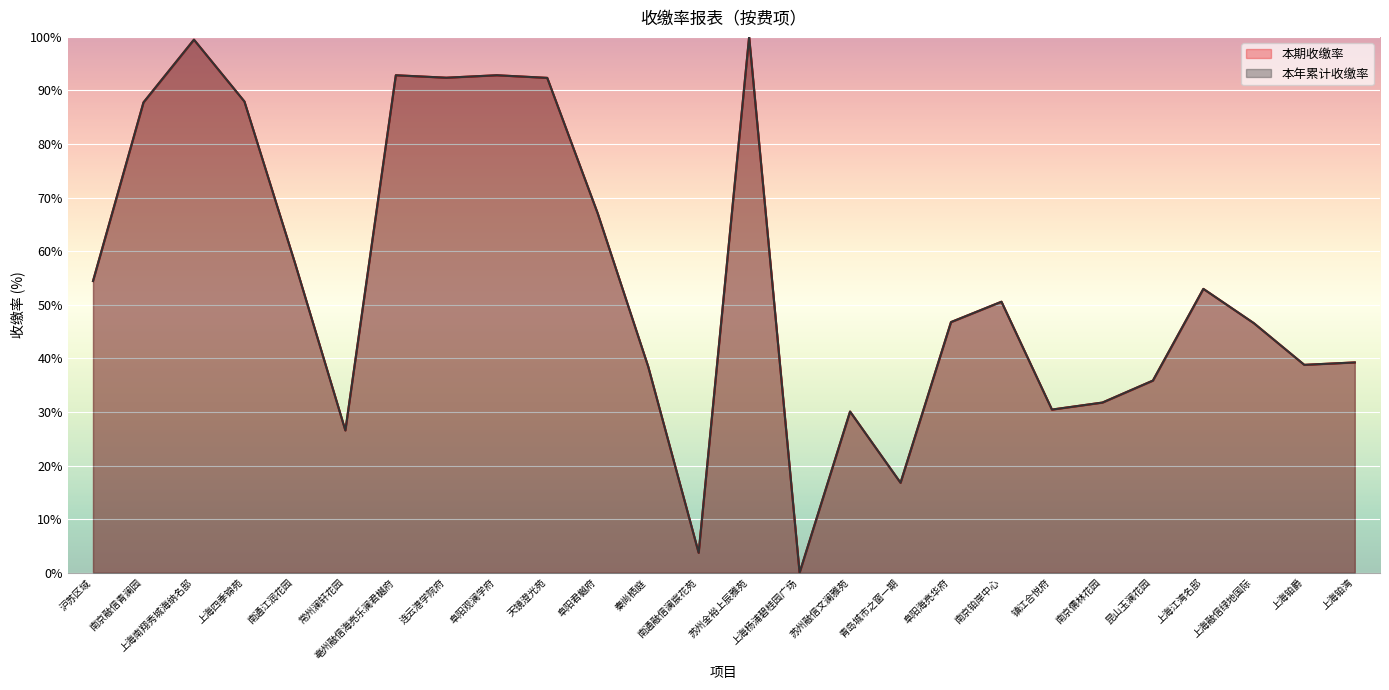

True or false: 本年累计收缴率 and 本期收缴率 cross at least once.

False